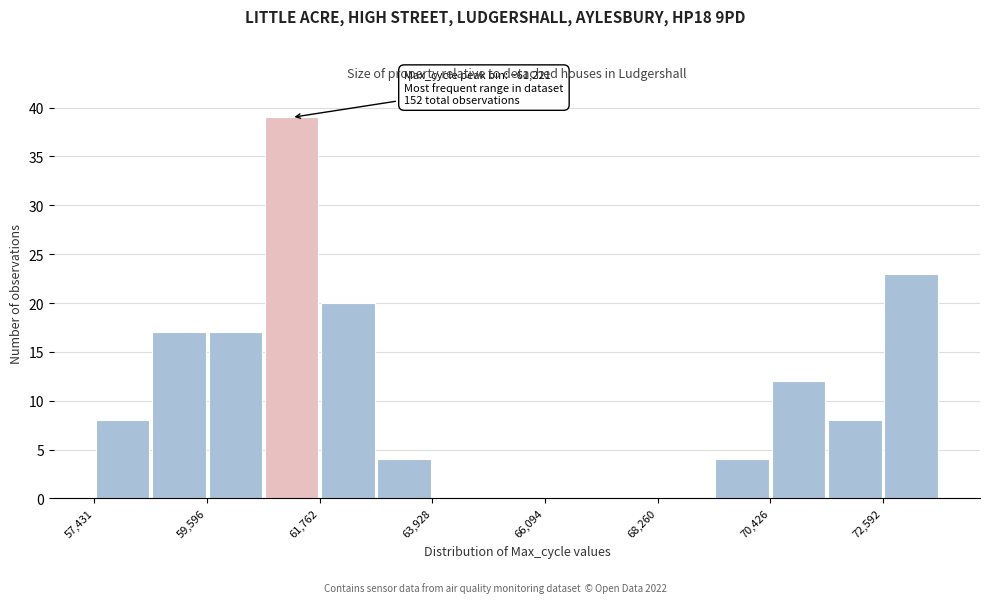

Read against the x-axis, roughly where is the centre of the tallest bar?

61000